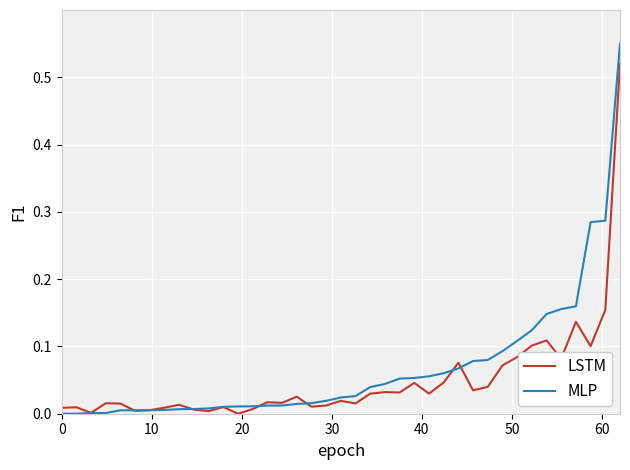

Rank the series by their maximum value, from lowest to highest.

LSTM, MLP